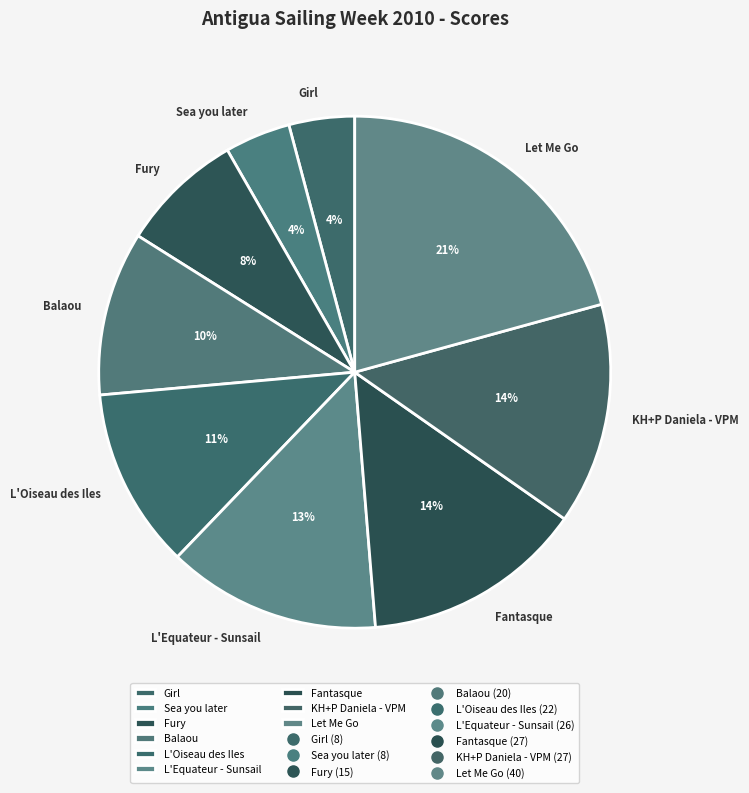

Which has a higher value, Let Me Go or L'Oiseau des Iles?

Let Me Go